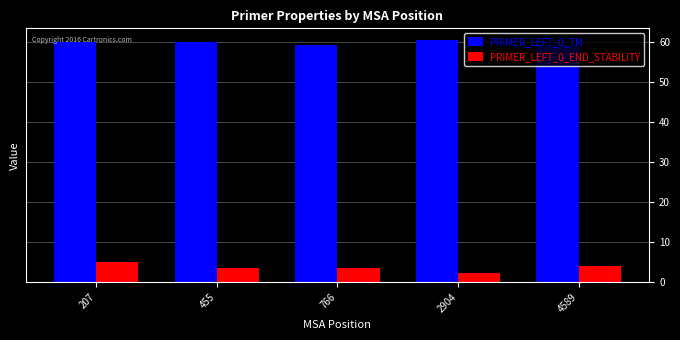

What is the spread (max minus min) of values at 2904?

58.1